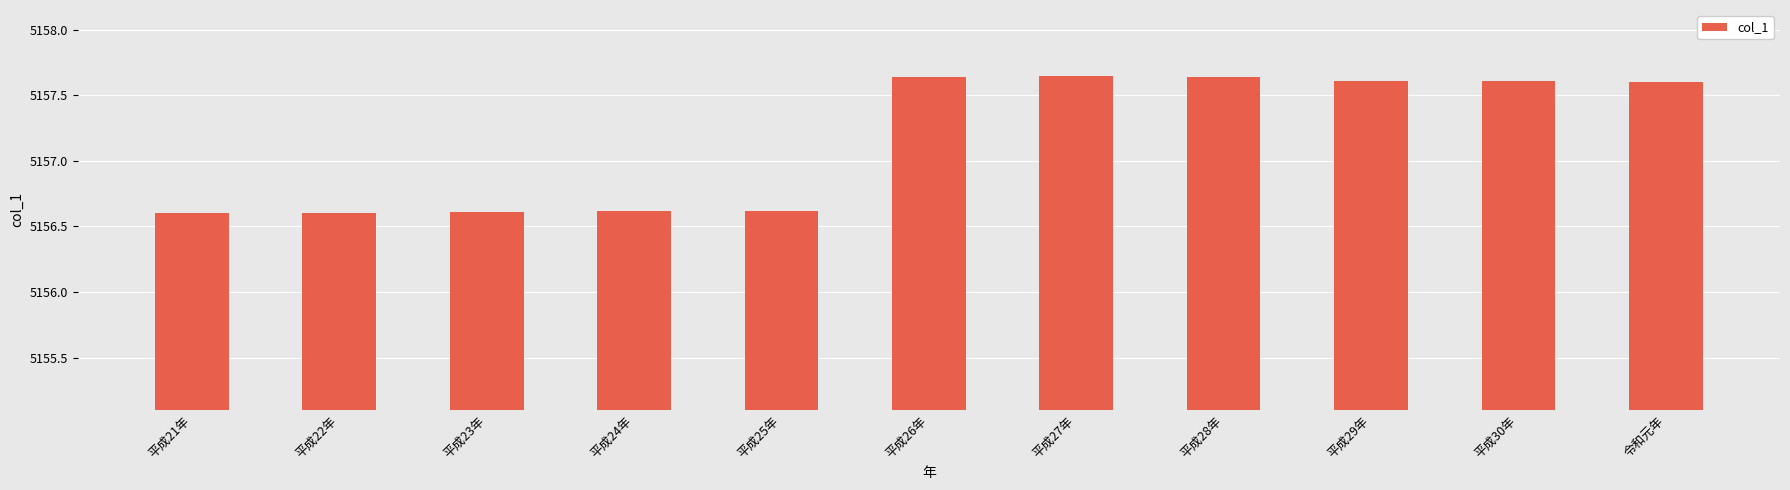

What is the value of the 5th bar from the left?

5156.6